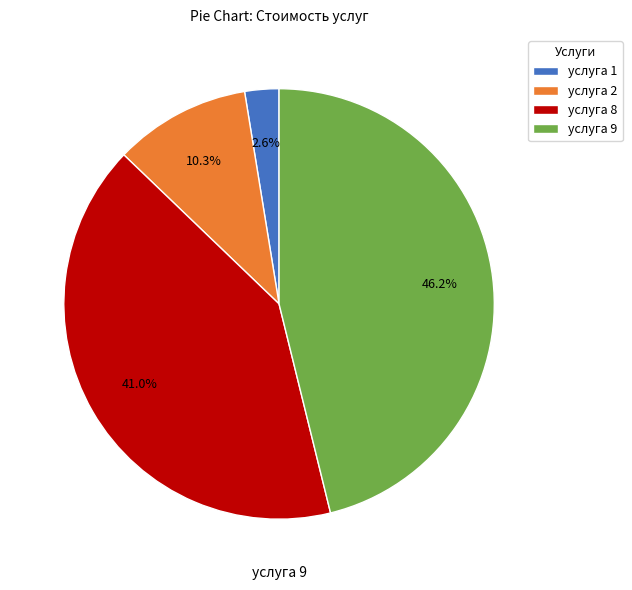

True or false: услуга 9 accounts for 38% of the total.

False